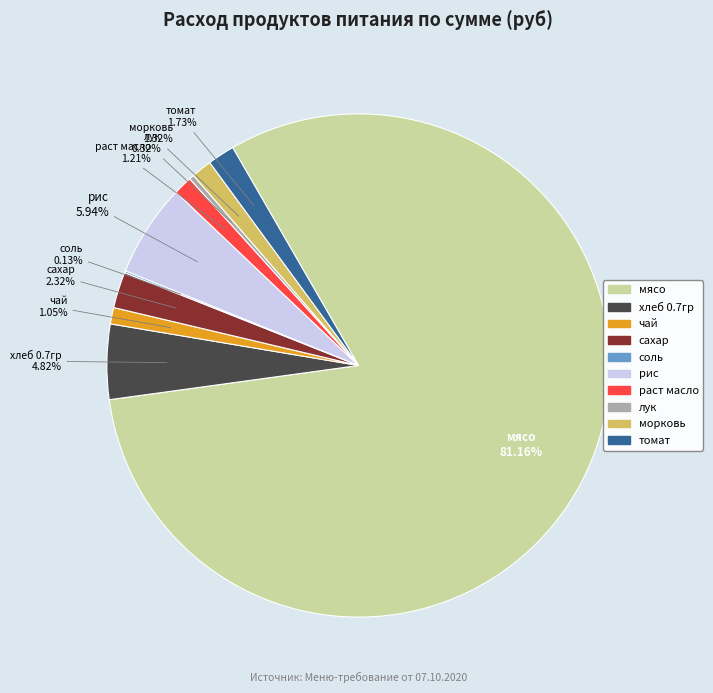

What portion of the pie excludes раст масло?

98.8%